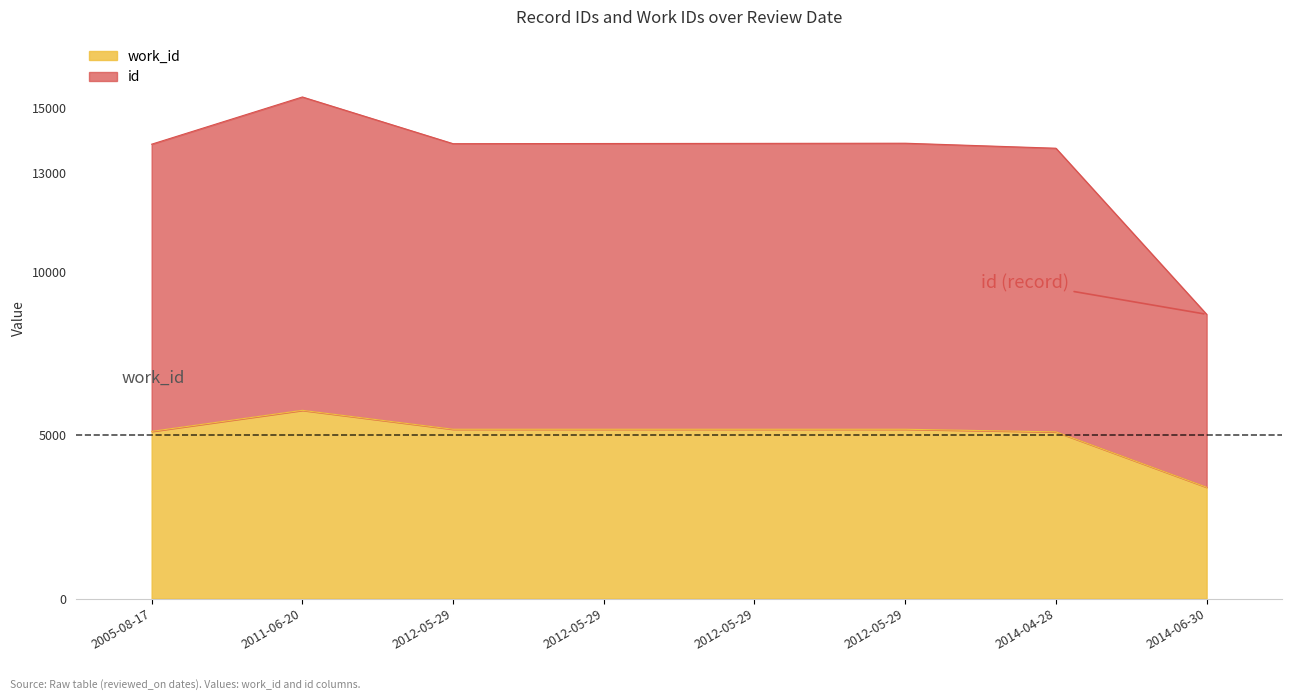

Reading left to right, extract all data points from this chart.

work_id: 2005-08-17=5110	2011-06-20=5754	2012-05-29=5175	2012-05-29=5175	2012-05-29=5175	2012-05-29=5175	2014-04-28=5095	2014-06-30=3402
id: 2005-08-17=13890	2011-06-20=15334	2012-05-29=13906	2012-05-29=13911	2012-05-29=13915	2012-05-29=13920	2014-04-28=13767	2014-06-30=8689